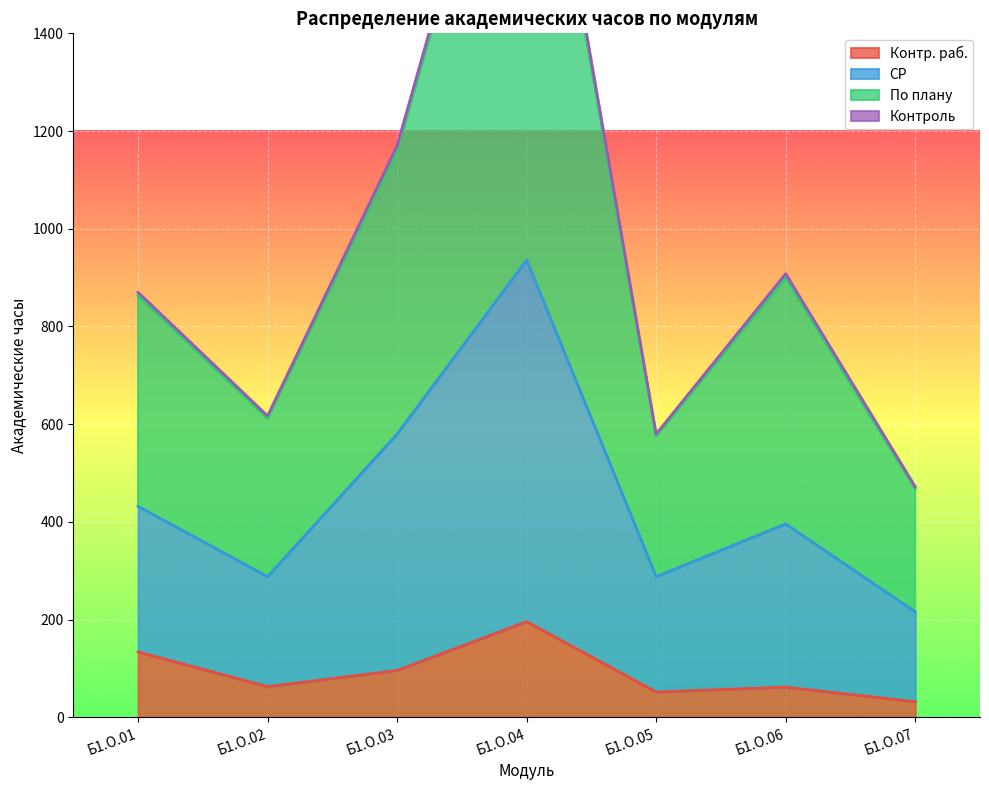

How many lines are shown in the chart?

4